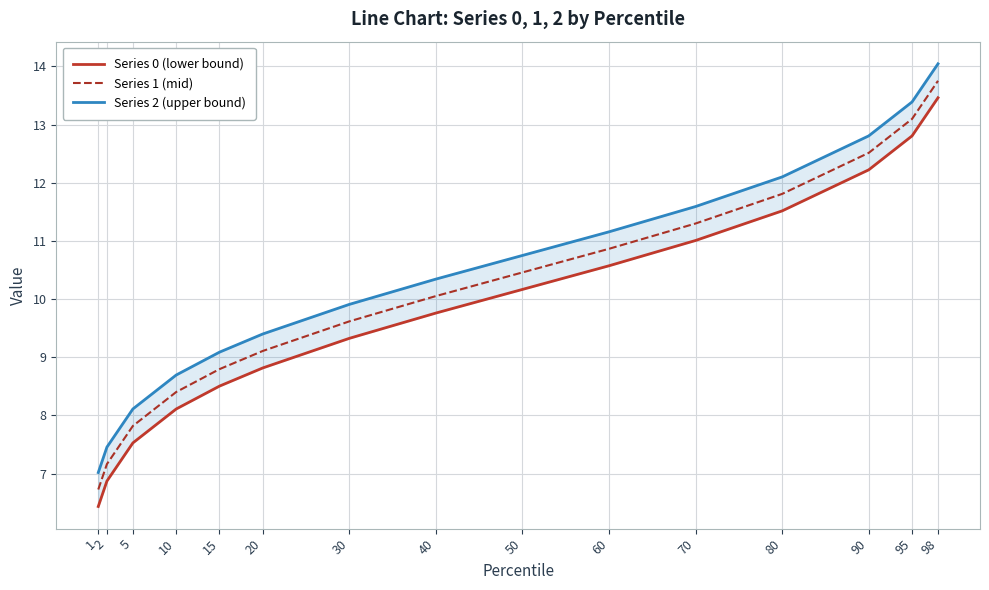

Where does the Series 1 (mid) series first go above 10?

40